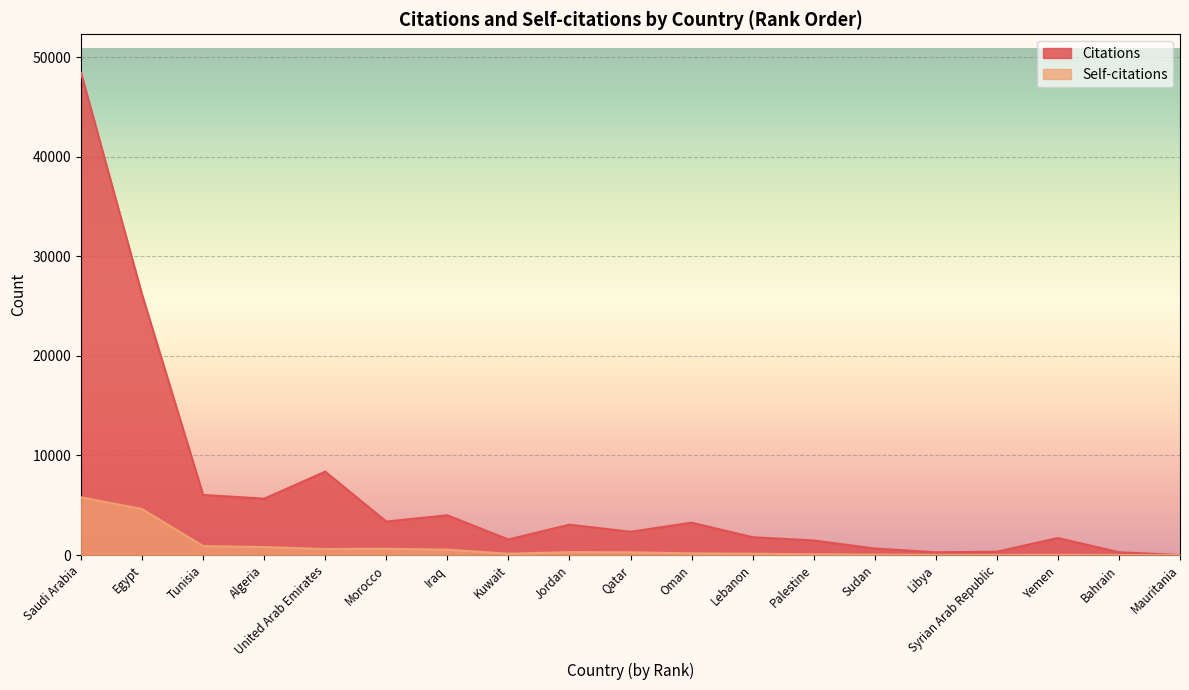

Is it true that Citations equals 5664 at Algeria?

True